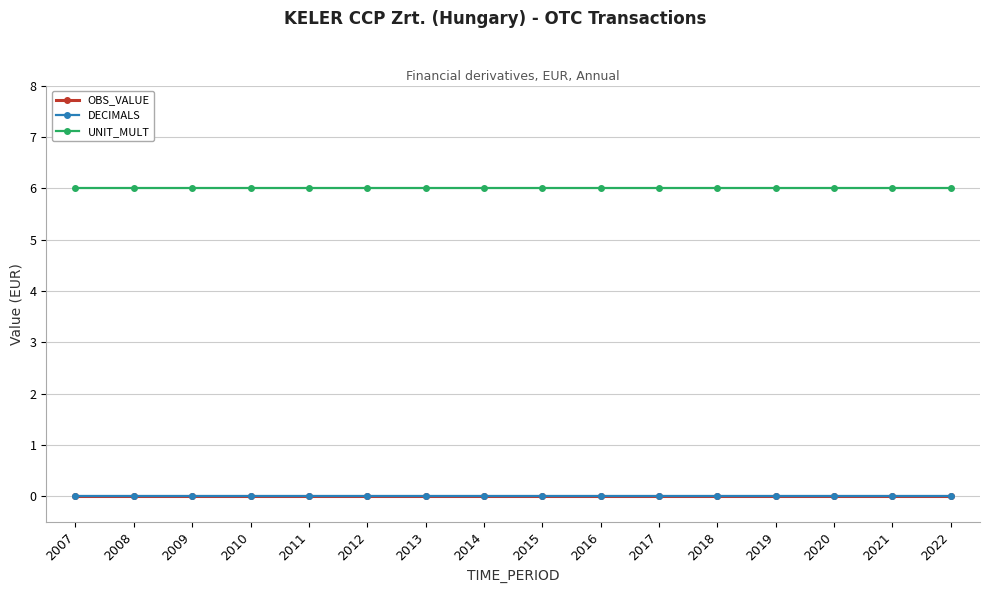

What is the greatest value displayed?

6